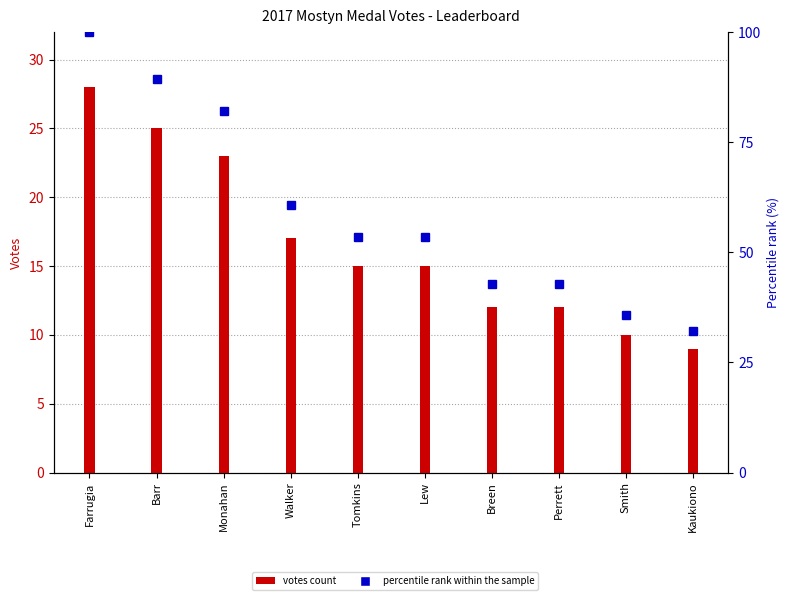

How many values in the votes count series exceed 15?

4